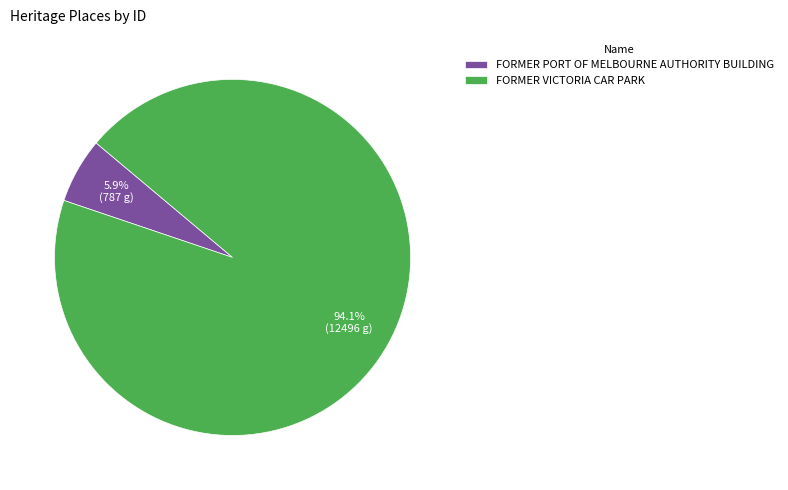

Which category has the smallest portion of the pie?

FORMER PORT OF MELBOURNE AUTHORITY BUILDING